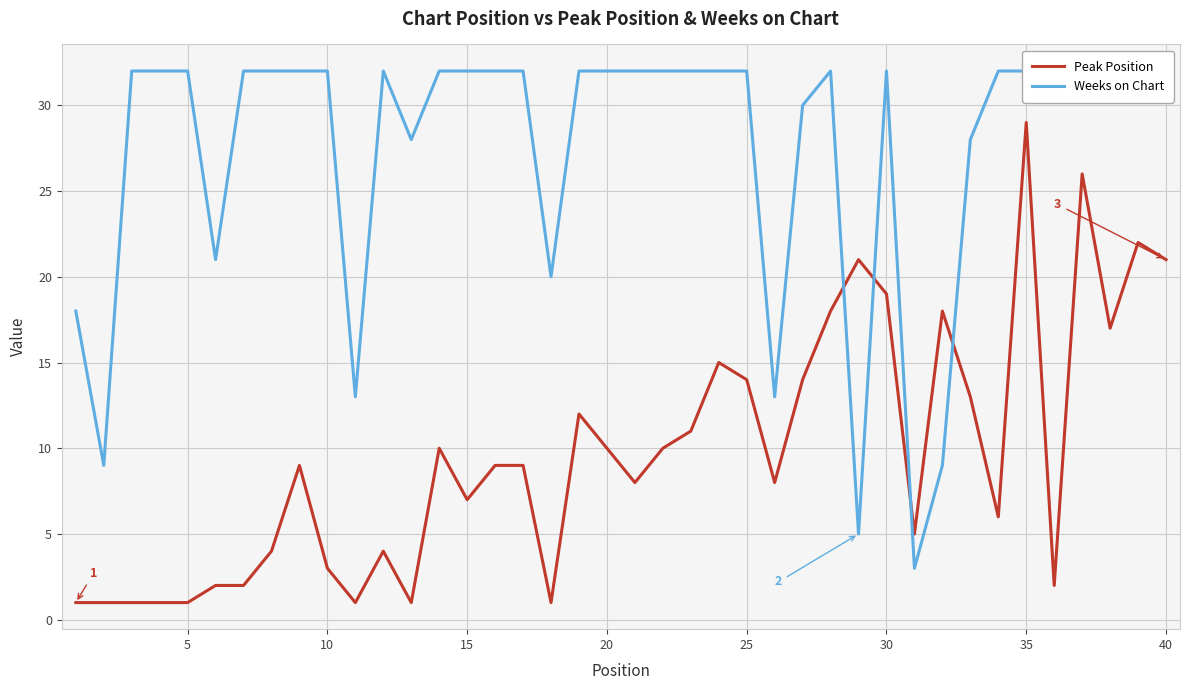

List the series in order of their peak value, lowest first.

Peak Position, Weeks on Chart